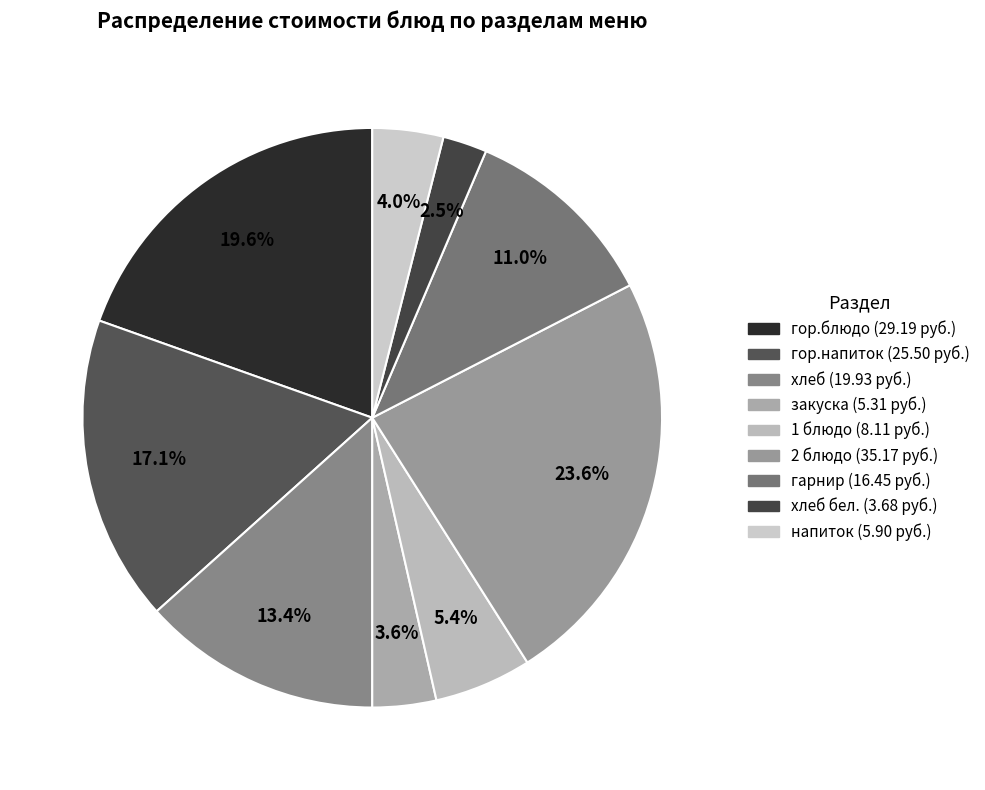

To the nearest percent, what is the difference between the largest and smallest slice percentages?

21%